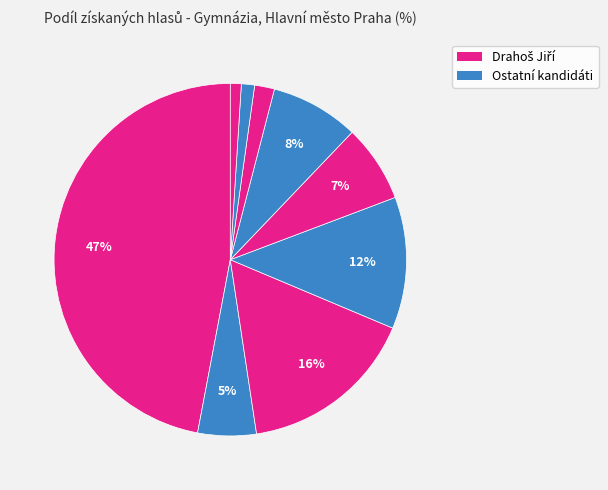

How many segments does this pie chart have?

9